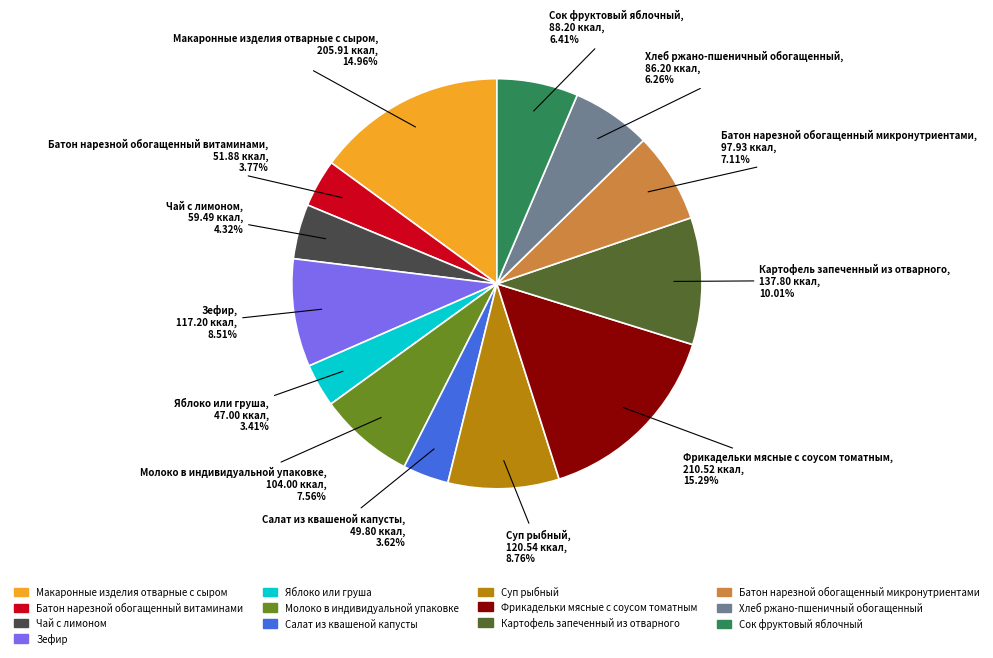

Is the sum of Яблоко или груша and Сок фруктовый яблочный greater than half?

No